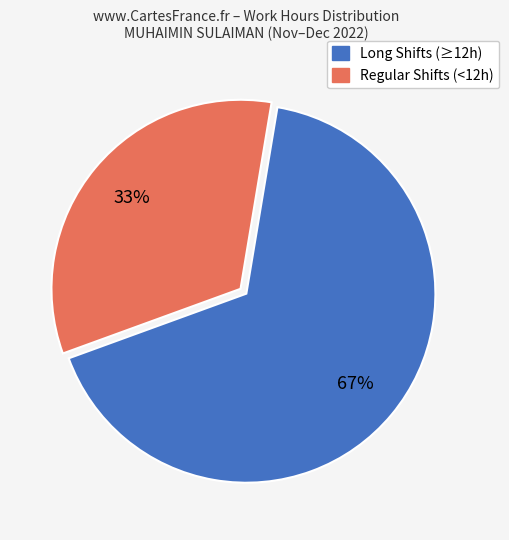

Is the sum of Regular Shifts (<12h) and Long Shifts (≥12h) greater than half?

Yes